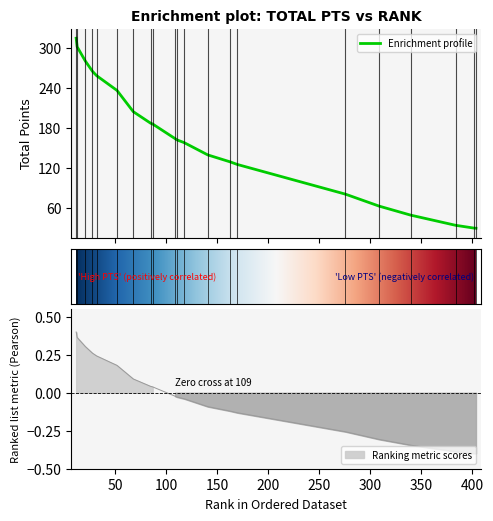

Reading left to right, what are all the values shown in this chart?

12=315.2	13=302.1	21=280.8	28=265.3	32=258.9	52=236.6	68=204.6	85=187.2	87=186.0	109=164.0	111=162.0	118=157.9	141=139.5	163=129.0	170=125.1	276=80.4	309=62.4	340=48.8	384=33.5	402=29.3	404=29.1